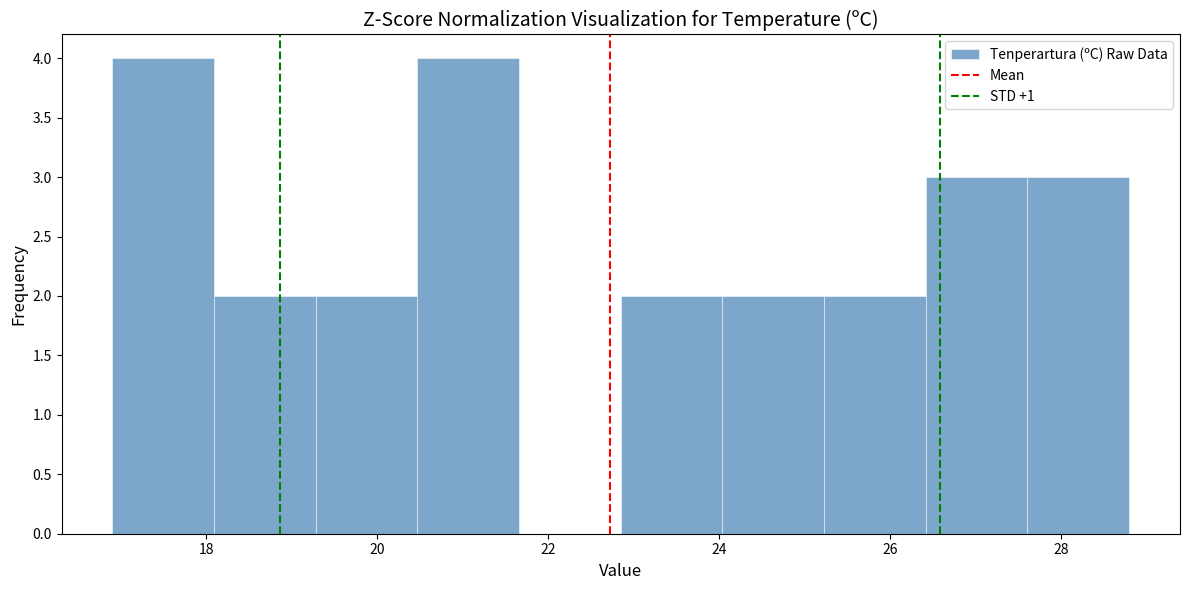

Reading left to right, transcribe this chart: for each bar, give the range it covers on the x-axis and its height. Neither the bar edges nor the heights are printed on the chart, so give them approximately, as read against the axes.

17.0 to 18.0: 4
18.0 to 19.2: 2
19.2 to 20.4: 2
20.4 to 21.6: 4
21.6 to 22.8: 0
22.8 to 24.0: 2
24.0 to 25.2: 2
25.2 to 26.4: 2
26.4 to 27.6: 3
27.6 to 28.8: 3